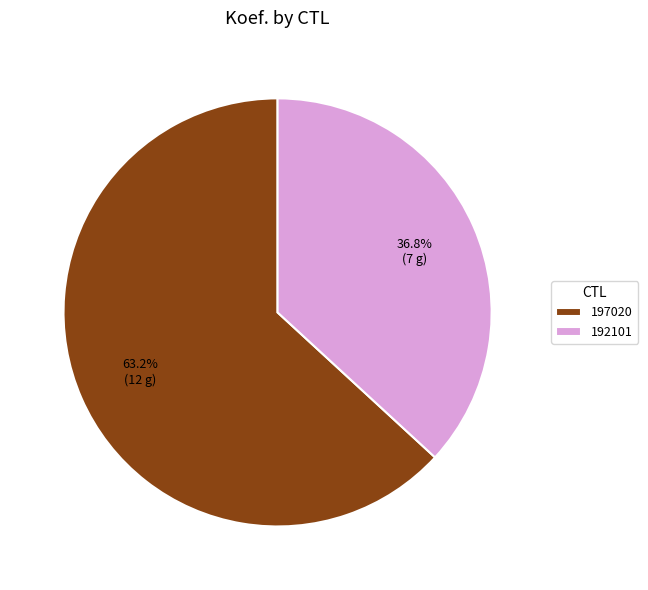

What is the ratio of the value at 197020 to the value at 192101?

1.7